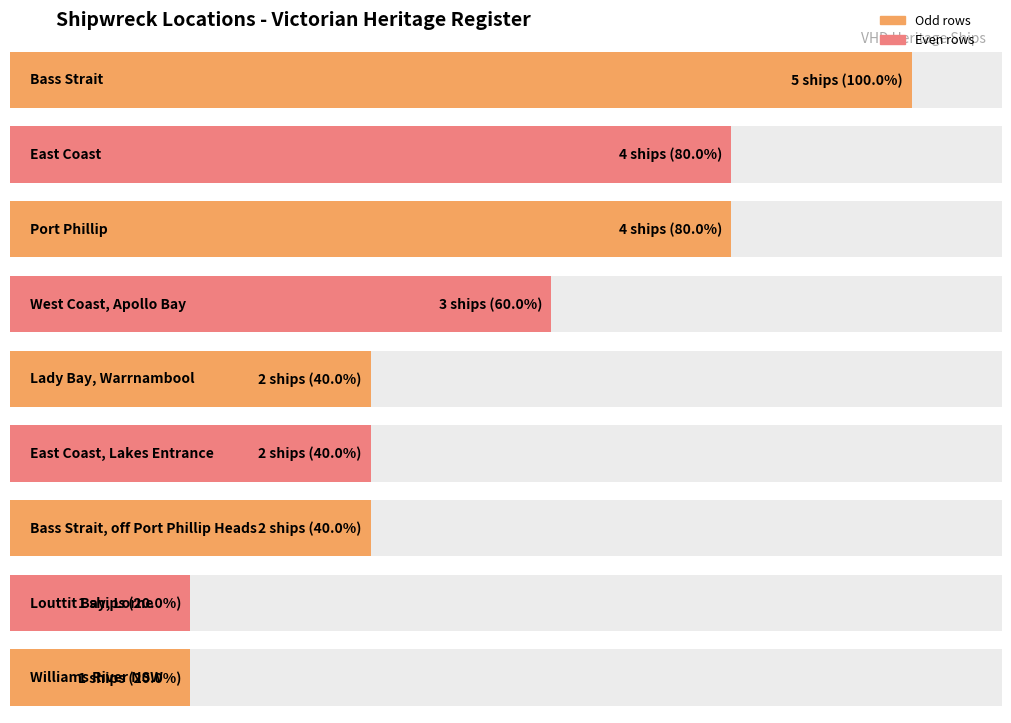

What position from the left is Bass Strait, off Port Phillip Heads?

7